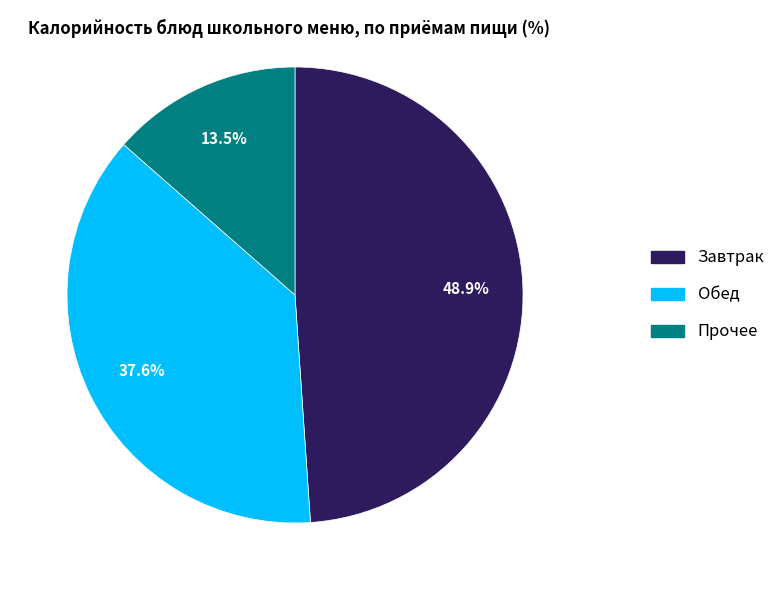

Is there any slice that represents more than half of the pie?

No